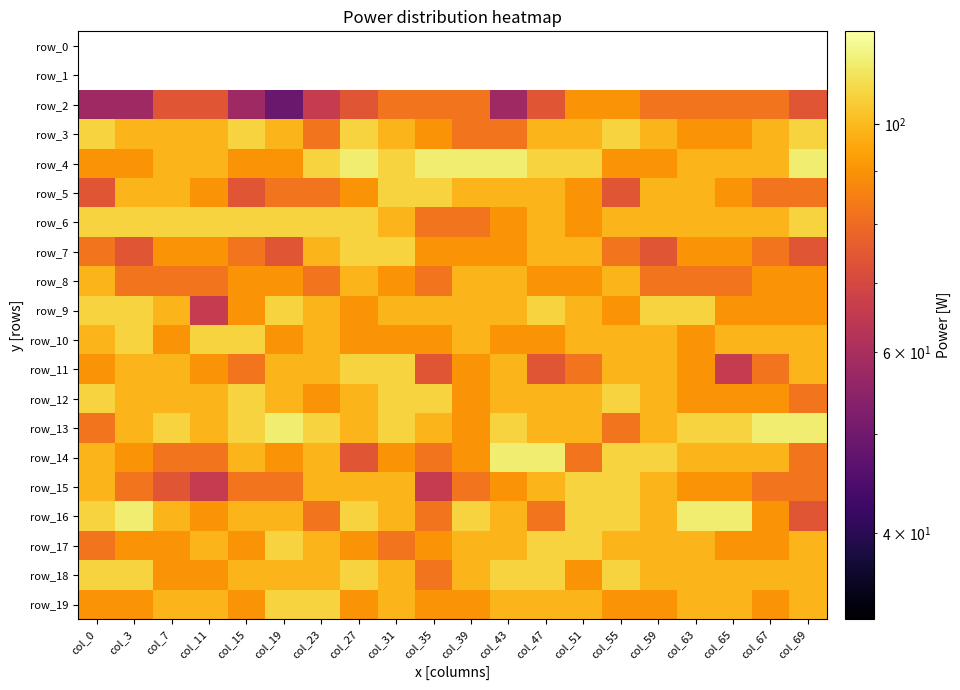

How many values in the row_6 series are below 99?

4